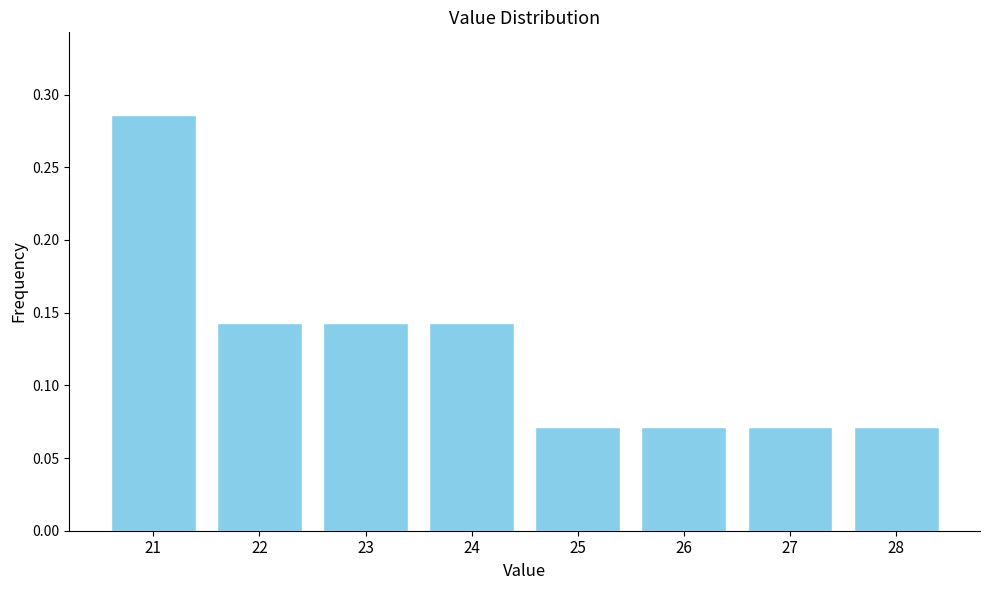

How many values are between 0 and 1?

8